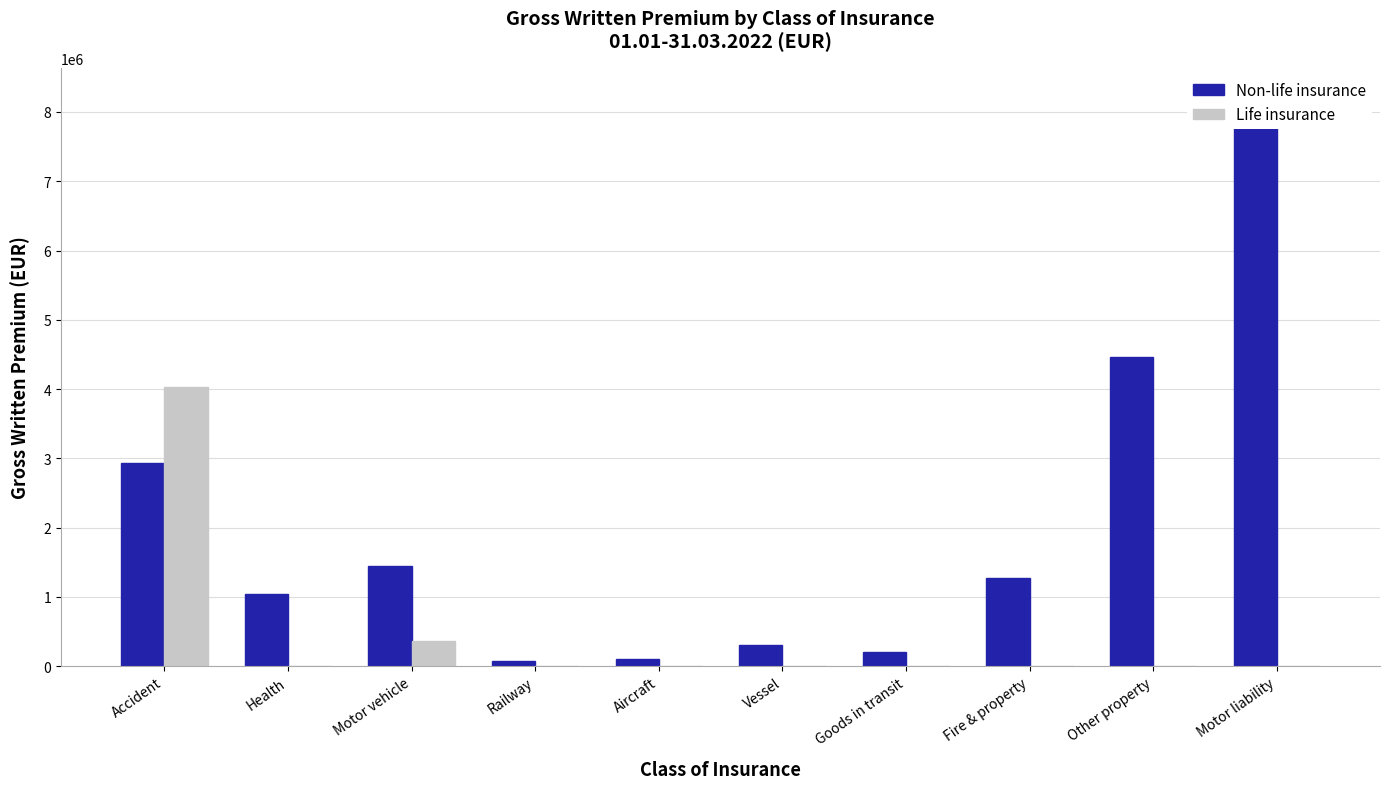

How many values in Life insurance are above zero?

4